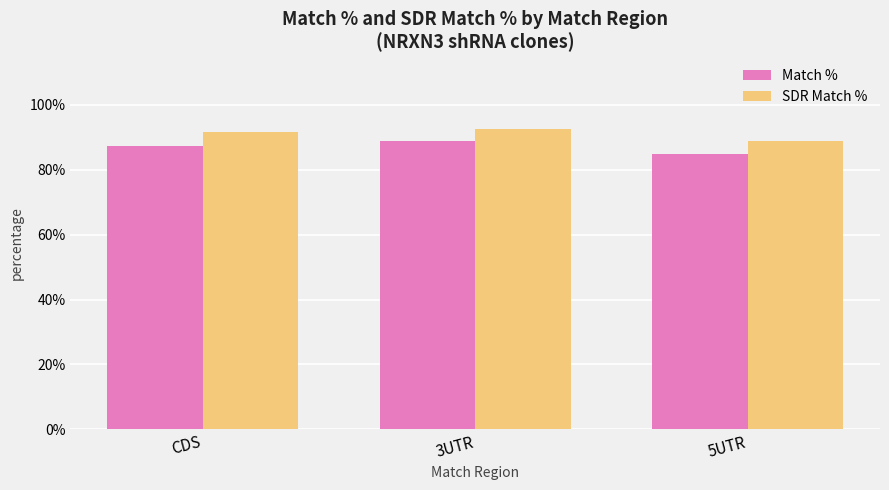

What is the approximate value of SDR Match % at 3UTR?

92.6